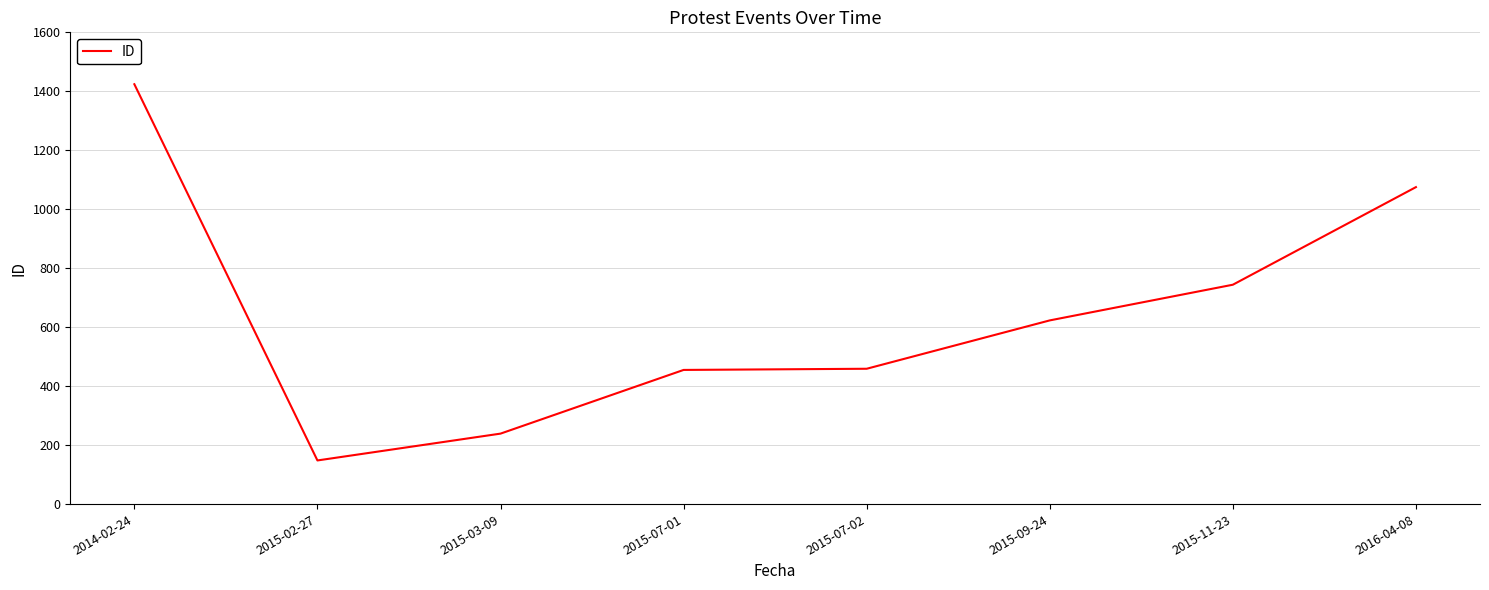

What is the difference between the second highest and second lowest values?

836